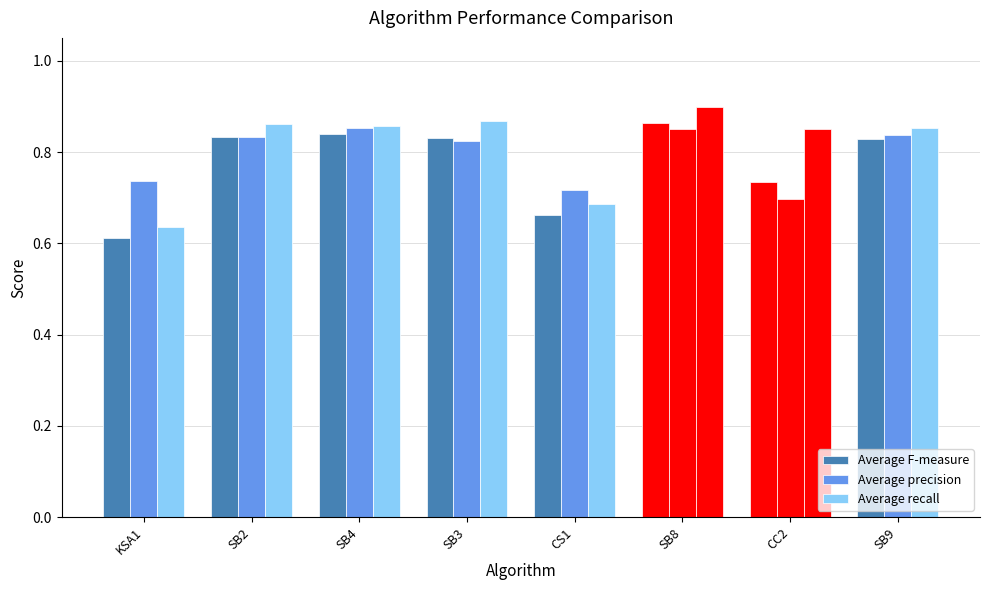

Rank the categories by Average precision value from lowest to highest.

CC2, CS1, KSA1, SB3, SB2, SB9, SB8, SB4